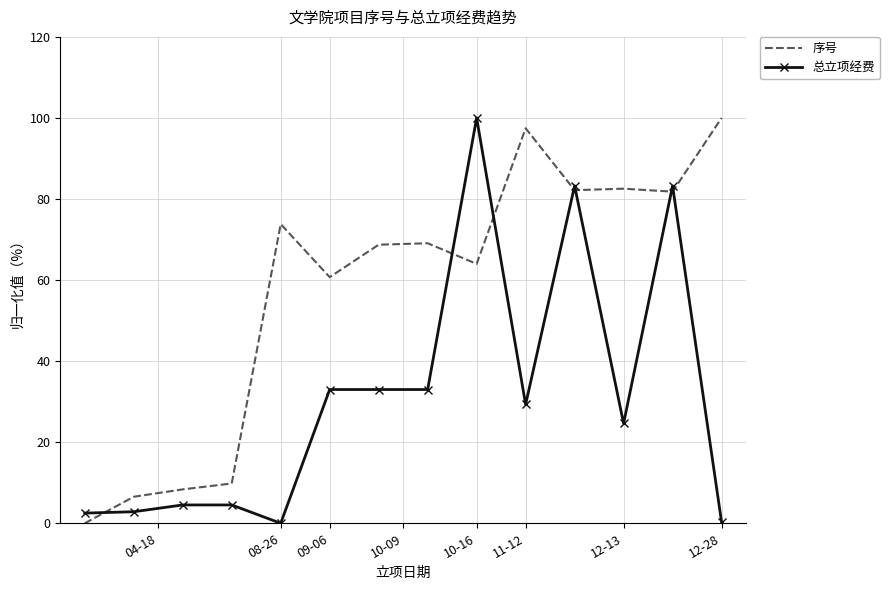

How many interior local valleys does the 总立项经费 series have?

3